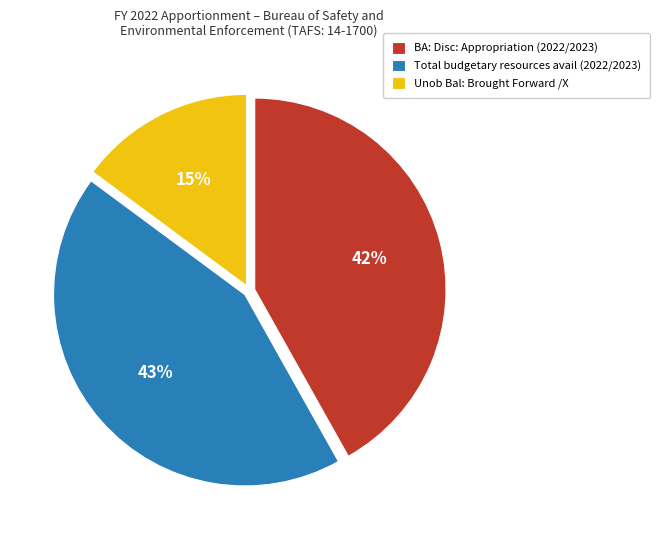

To the nearest percent, what is the average slice percentage?

33%